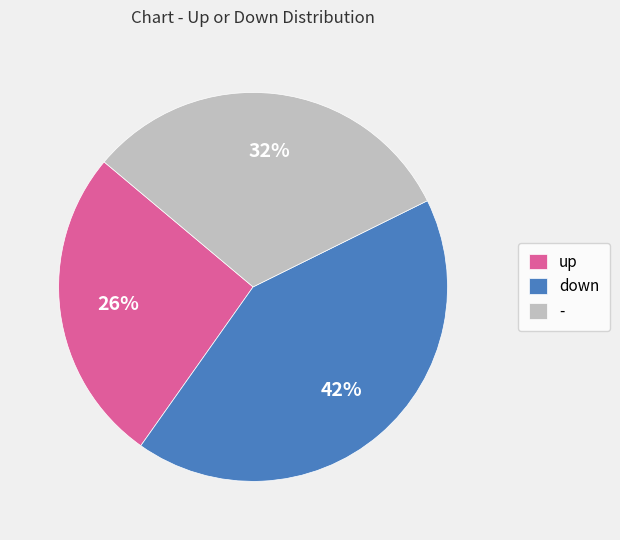

To the nearest percent, what is the average slice percentage?

33%